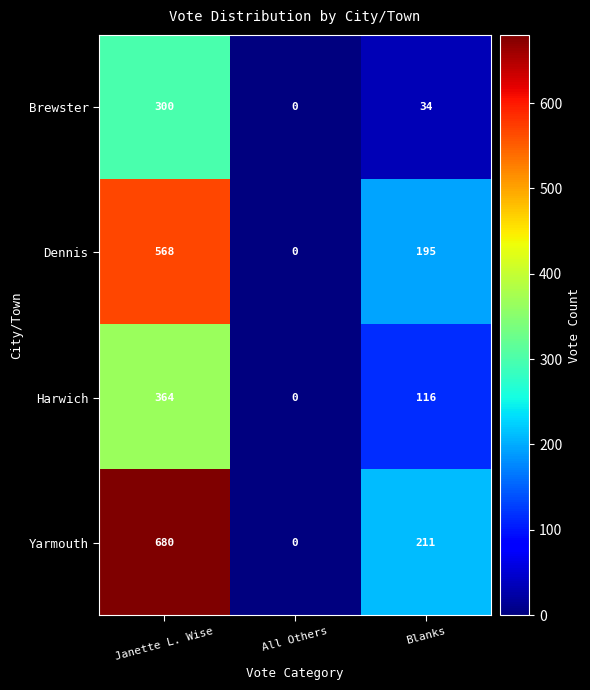

Which category has the lowest value across all series?

All Others